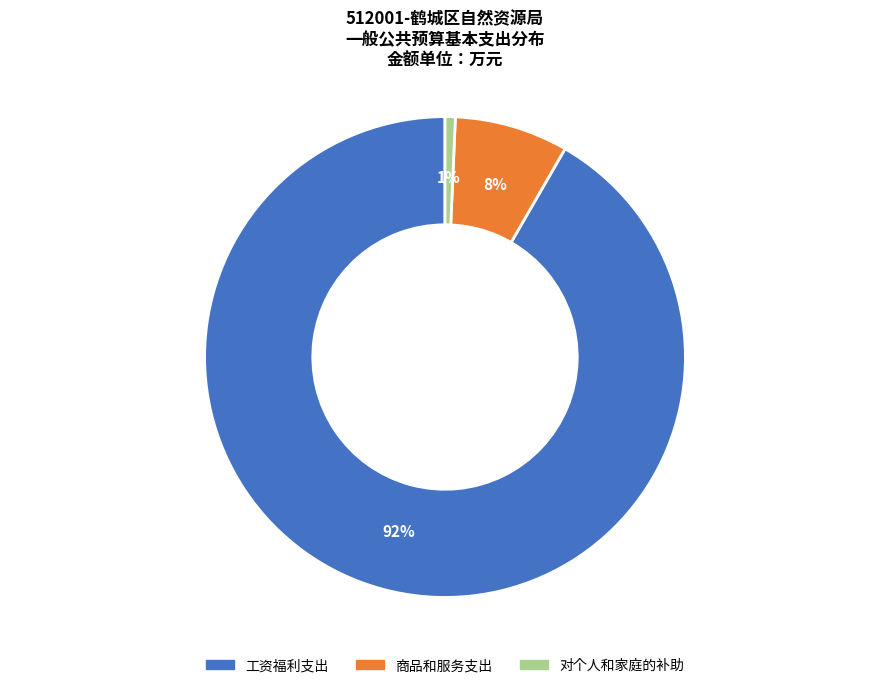

True or false: 工资福利支出 accounts for 92% of the total.

True